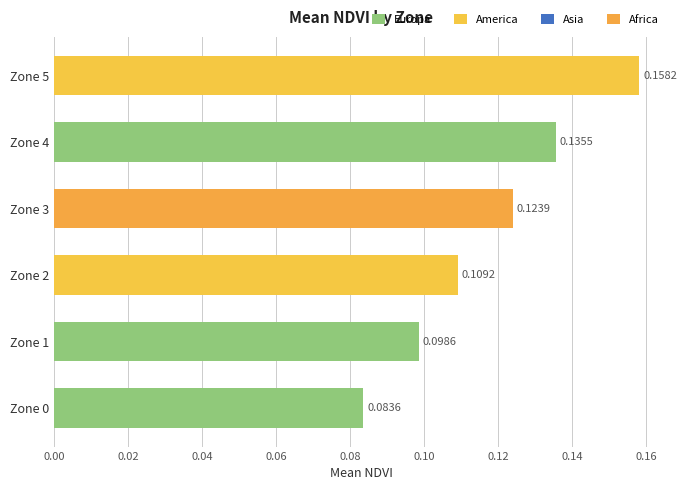

Rank the categories by value from highest to lowest.

Zone 5, Zone 4, Zone 3, Zone 2, Zone 1, Zone 0